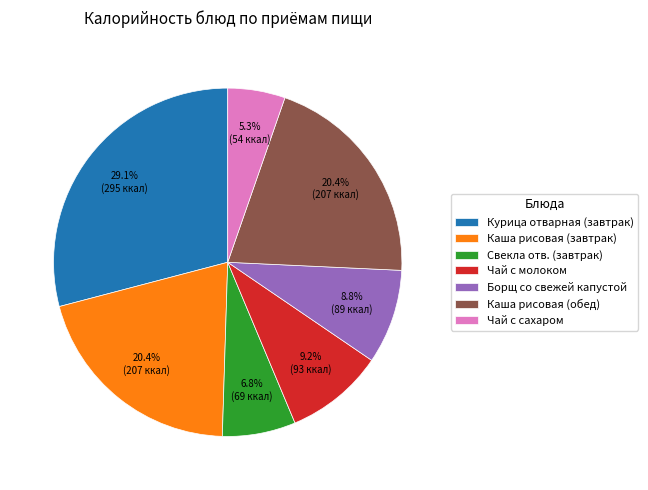

Does Курица отварная (завтрак) account for over 50% of the chart?

No